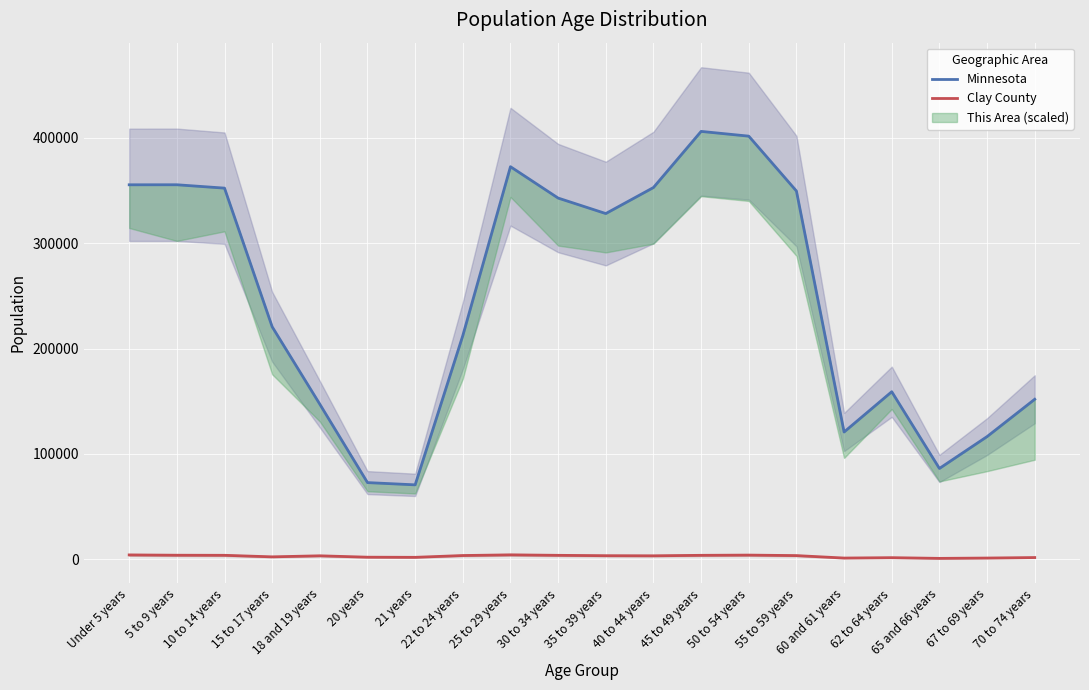

Which series has the largest total across all categories?

Minnesota